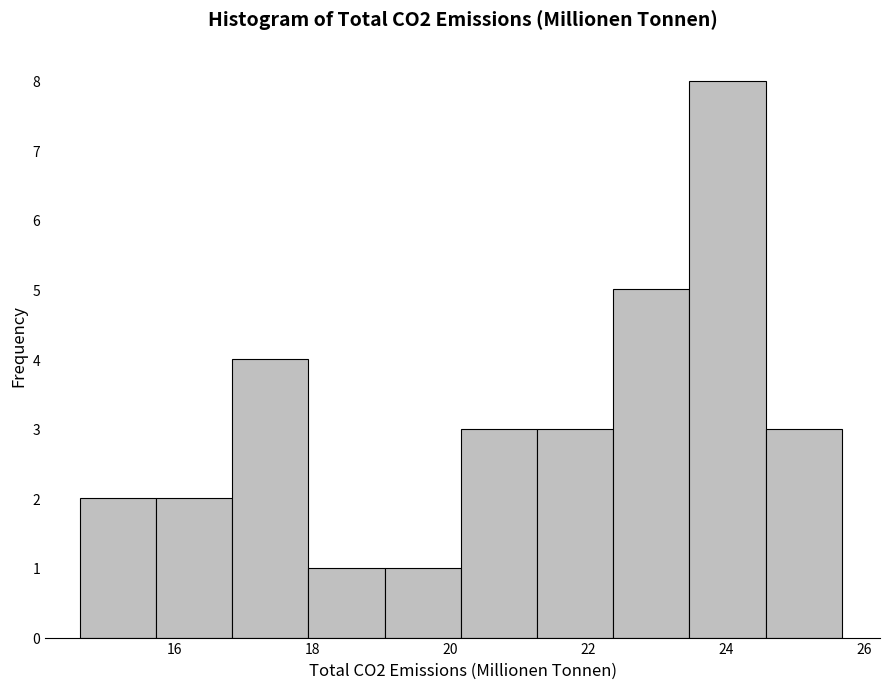

Reading left to right, transcribe this chart: for each bar, give the range it covers on the x-axis and its height. Neither the bar edges nor the heights are printed on the chart, so give them approximately, as read against the axes.

14.6 to 15.8: 2
15.8 to 16.8: 2
16.8 to 18.0: 4
18.0 to 19.0: 1
19.0 to 20.2: 1
20.2 to 21.2: 3
21.2 to 22.4: 3
22.4 to 23.4: 5
23.4 to 24.6: 8
24.6 to 25.6: 3